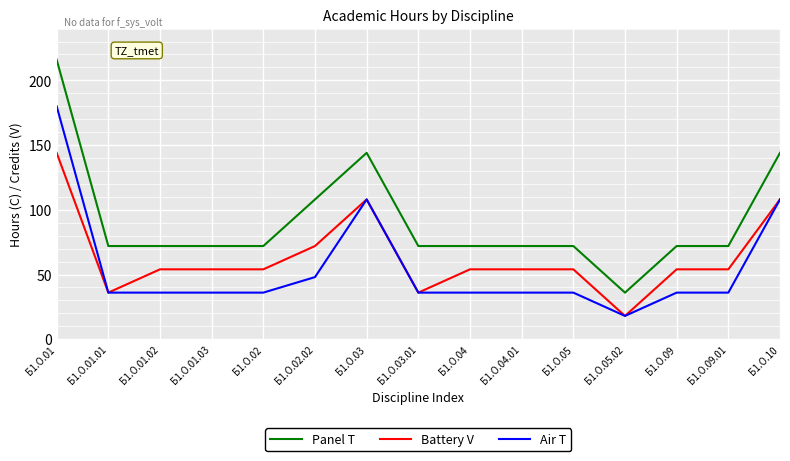

What is the minimum value shown in the chart?

18